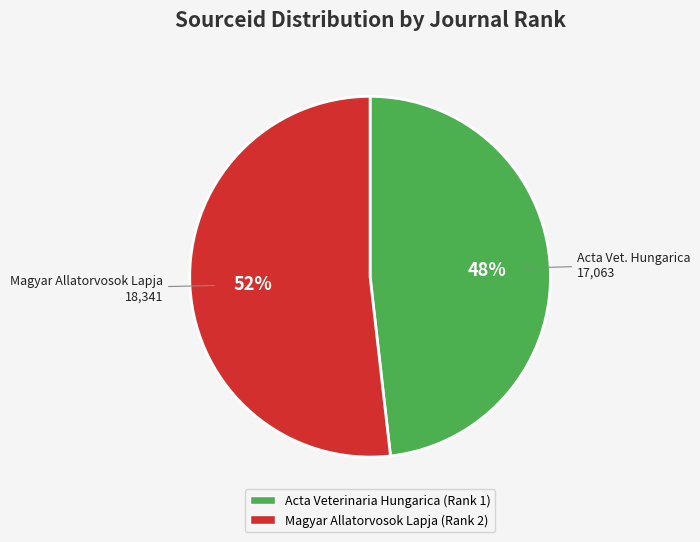

Count the number of slices in the pie.

2